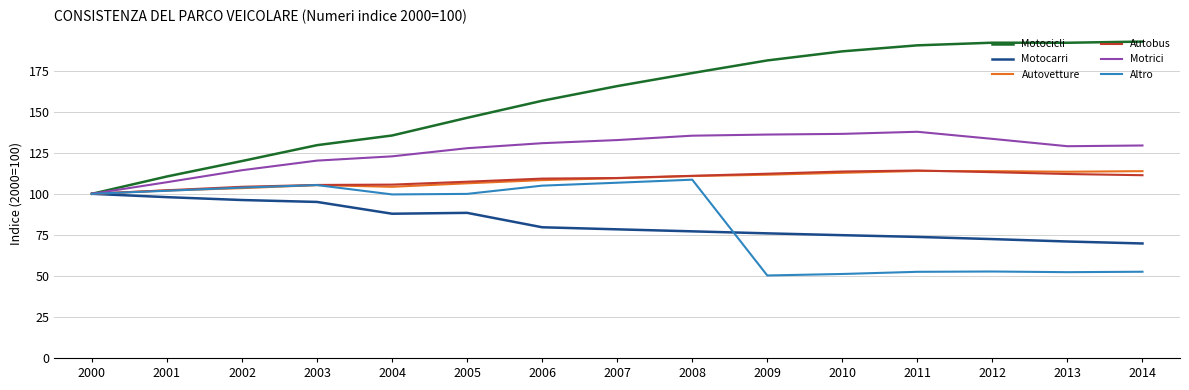

Which series has the widest spread of values?

Motocicli